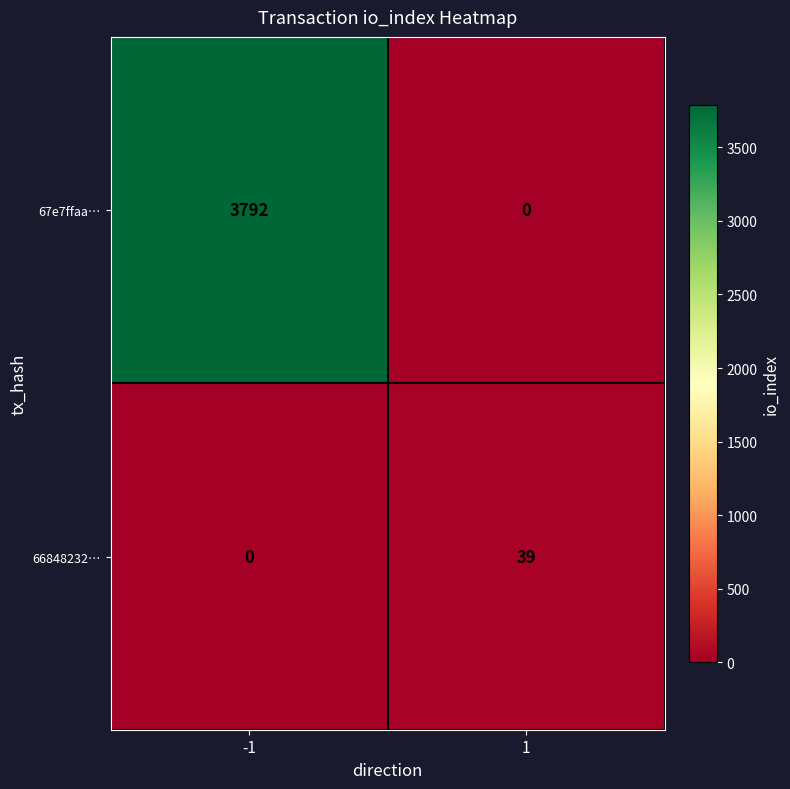

List the labels in order of 67e7ffaa… value, largest first.

-1, 1